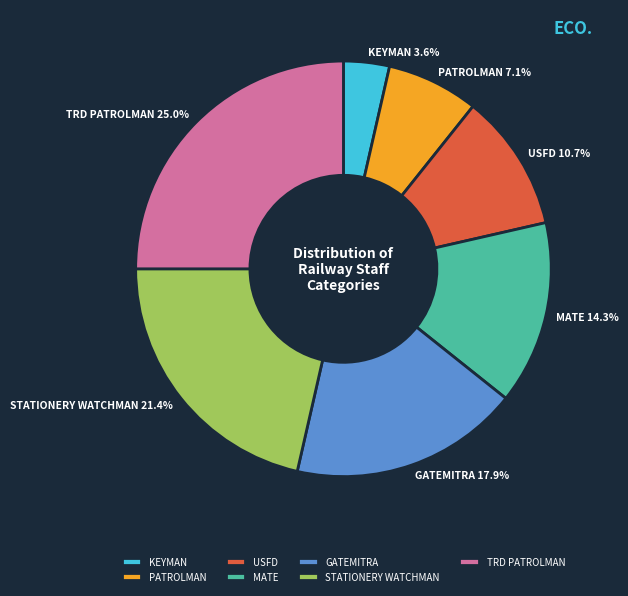

What portion of the pie excludes MATE?

85.7%